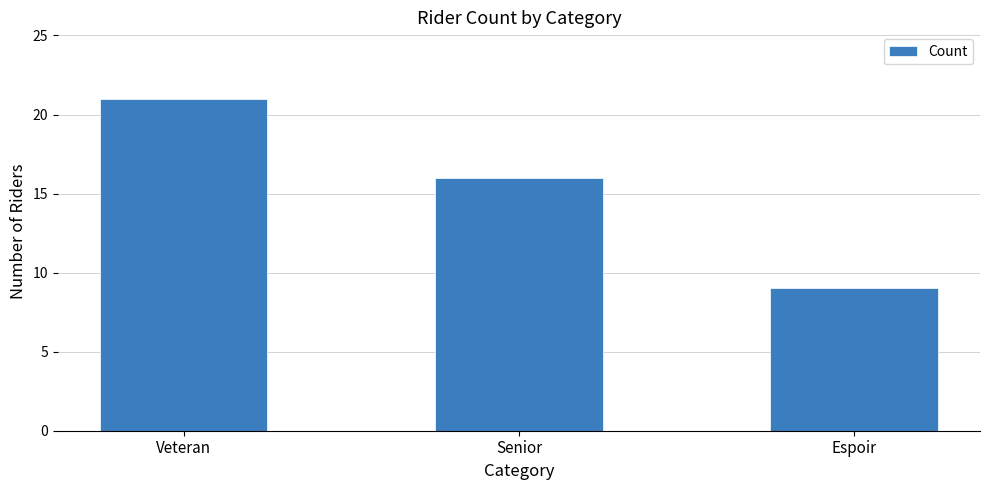

What is the label of the 2nd bar from the left?

Senior